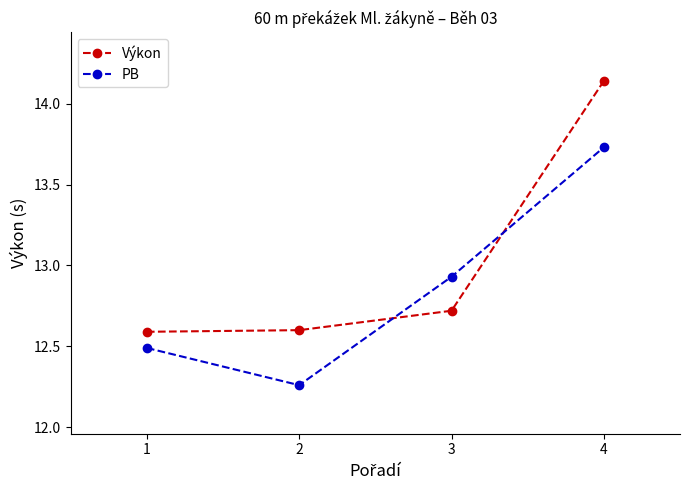

List the series in order of their peak value, highest first.

Výkon, PB